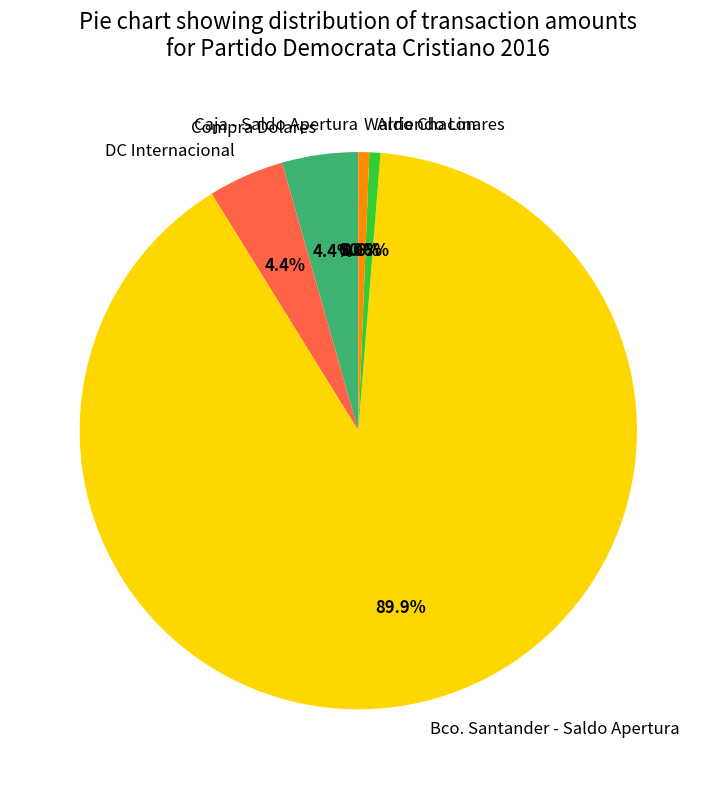

What percentage is NOT represented by DC Internacional?

95.6%